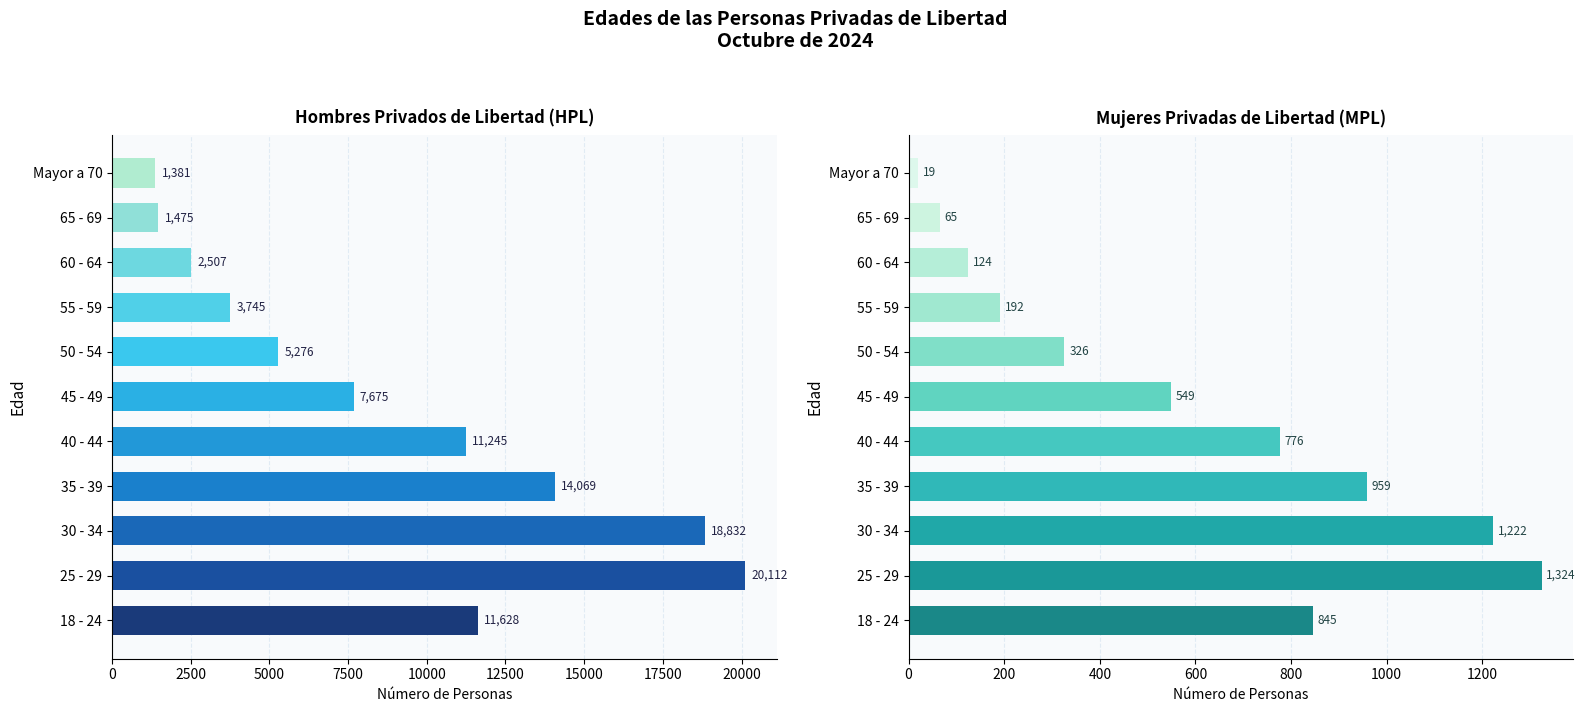

Does the chart contain stacked bars?

No